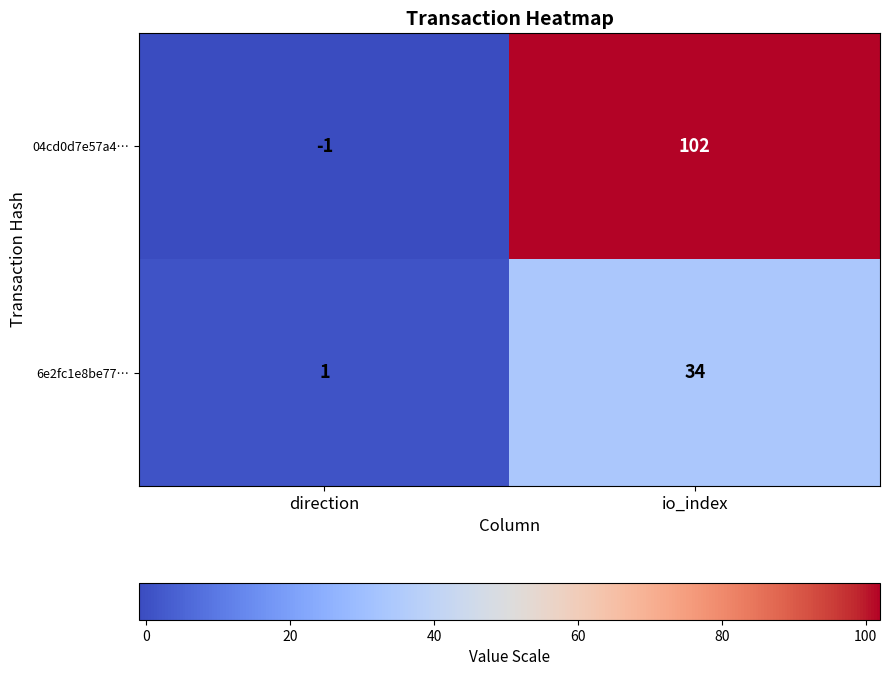

The 6e2fc1e8be77… series shows 52 at io_index. True or false?

False